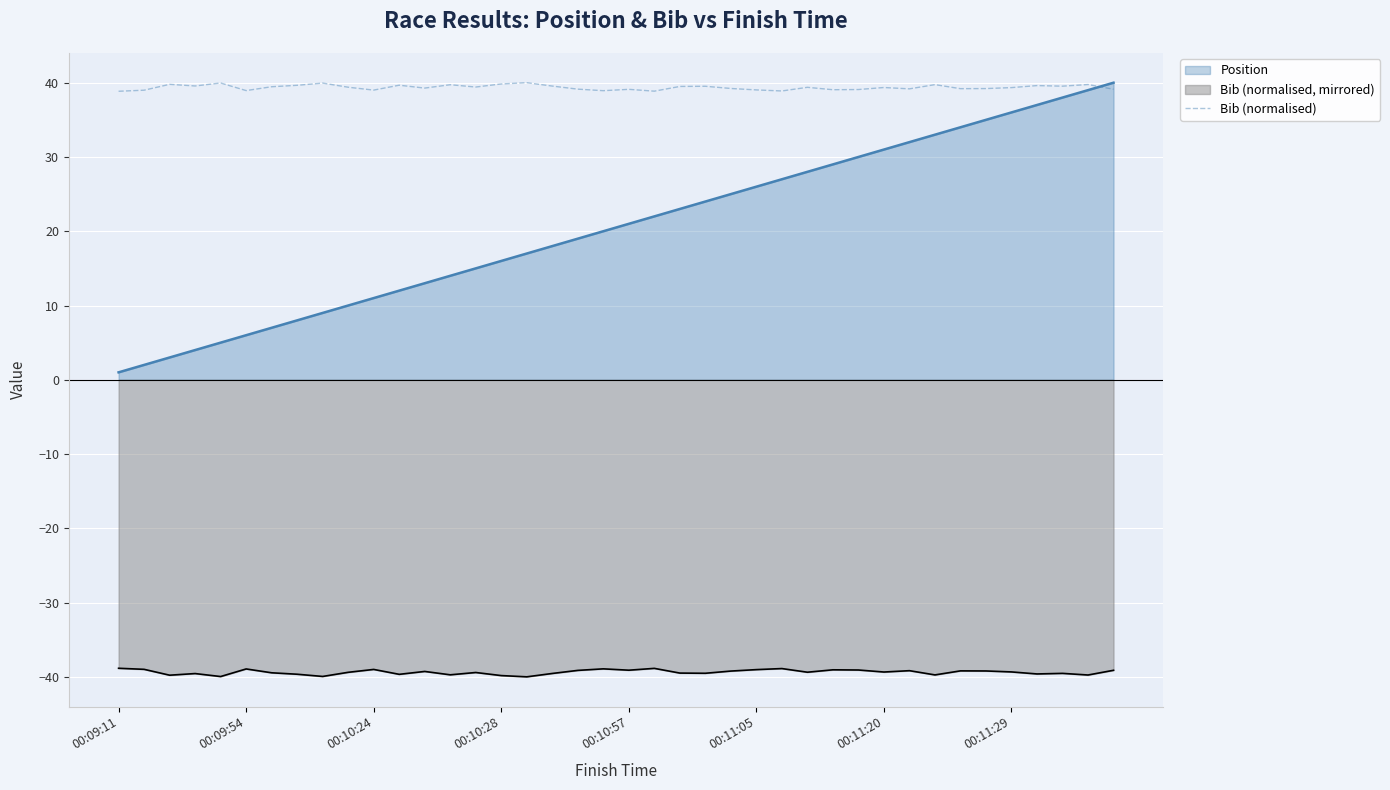

How many lines are shown in the chart?

3